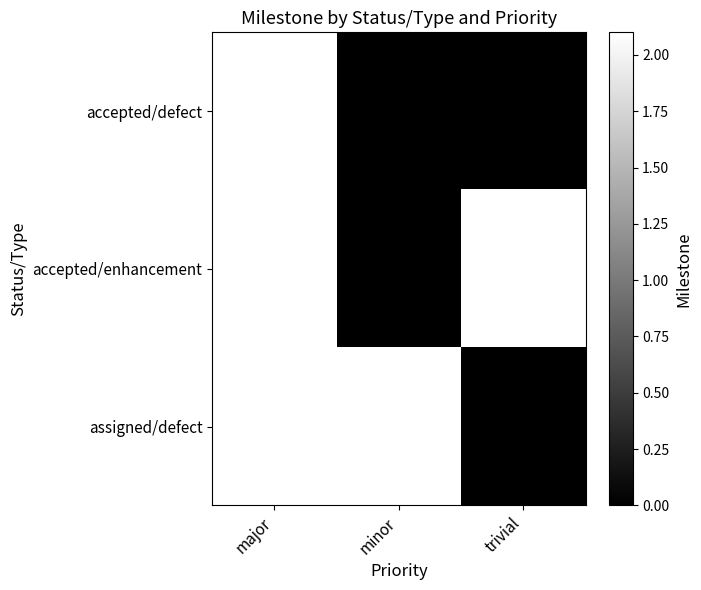

At how many categories does at least one series exceed 1?

3